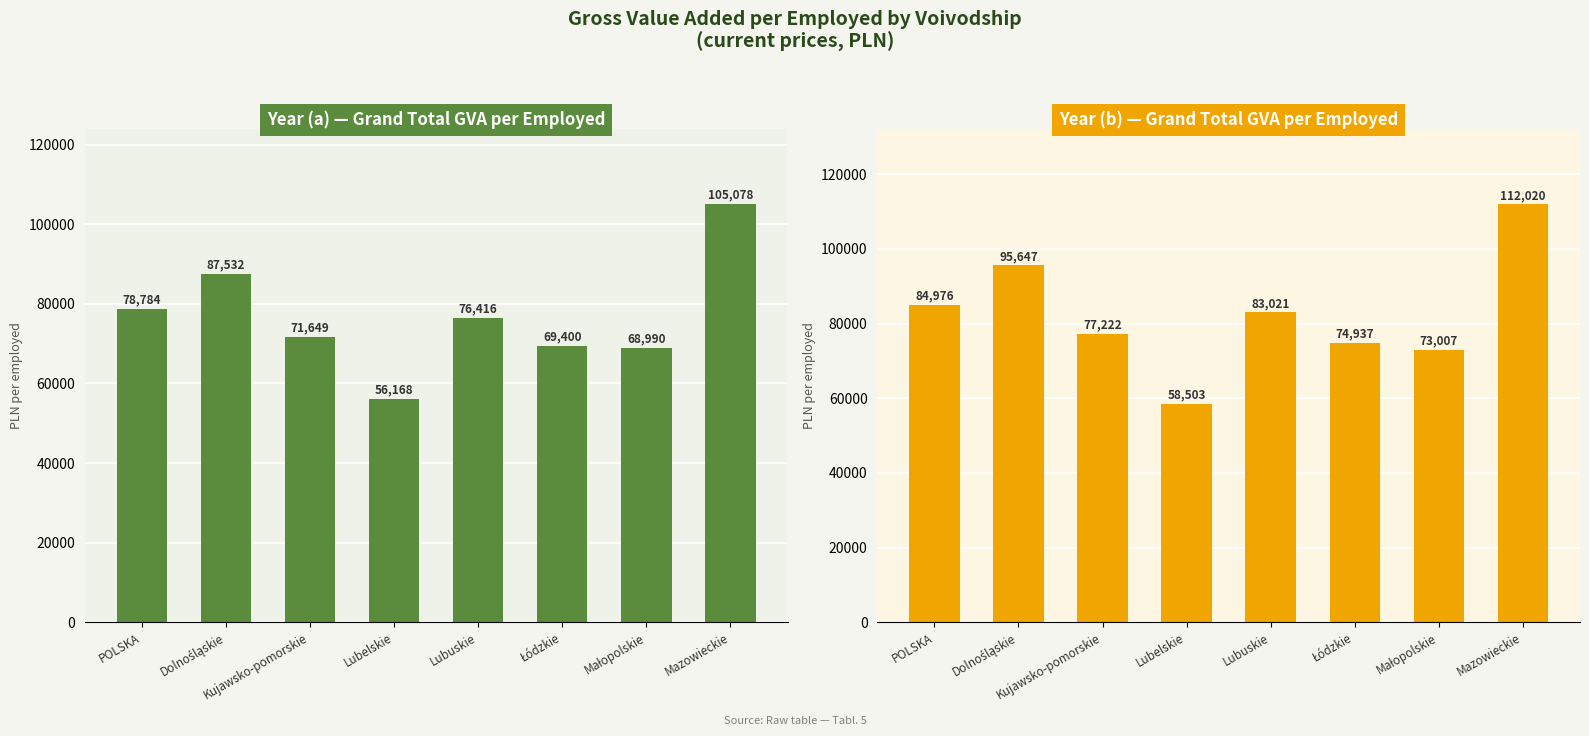

What is the difference between the maximum and second lowest values in the Ogółem (a) series?

36088